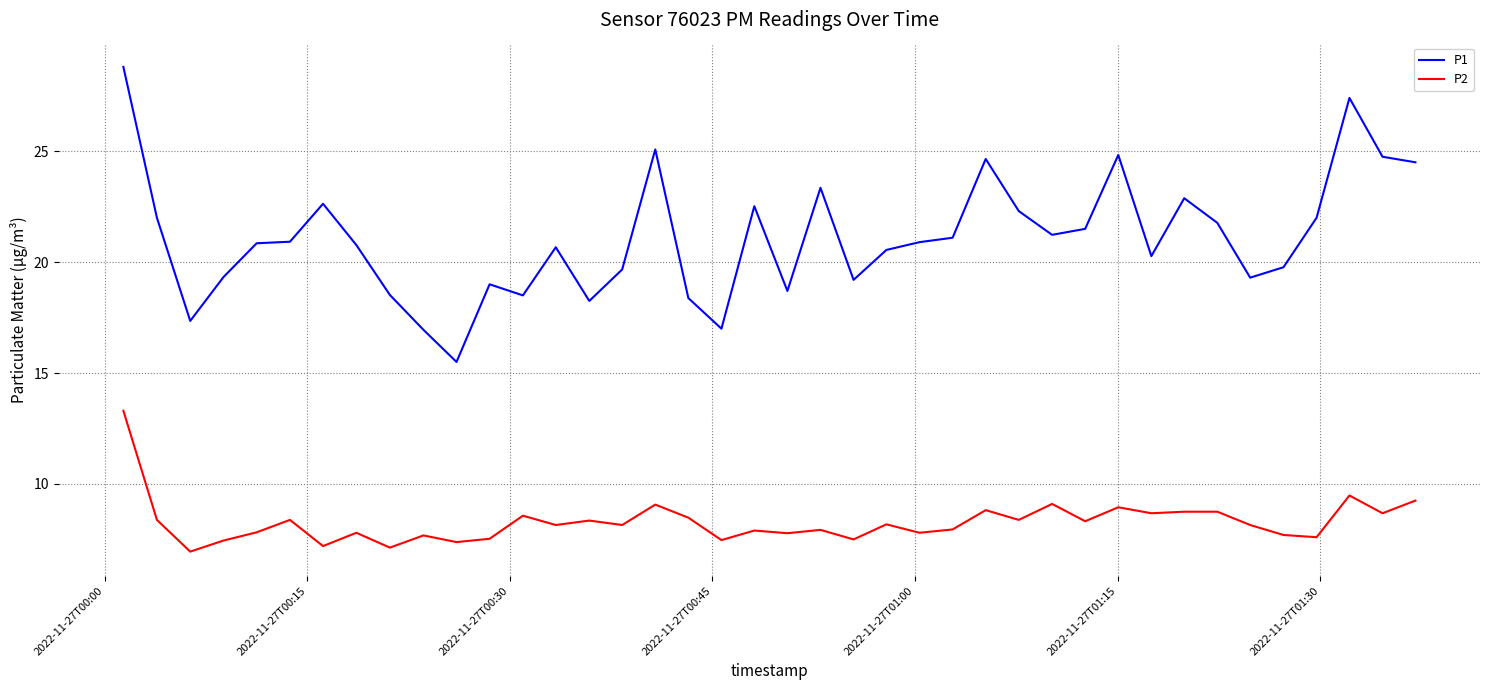

Which series has the largest range (max minus min)?

P1